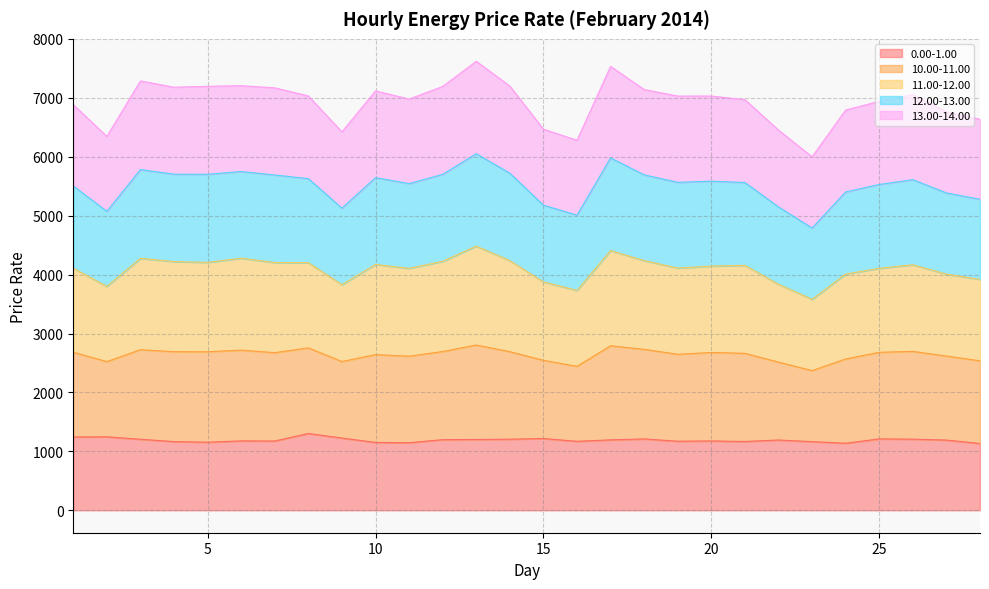

Where is the first local minimum for 10.00-11.00?

2